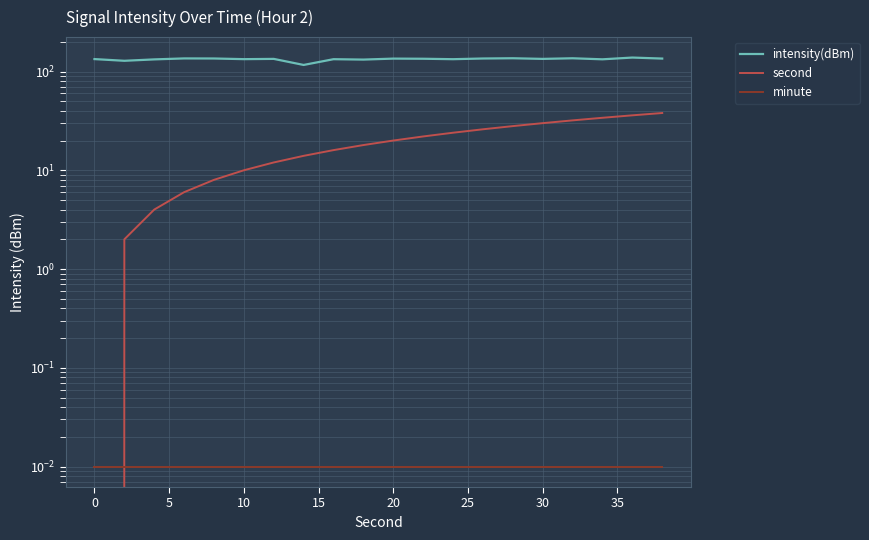

Is it true that minute equals 0.0 at 18?

False